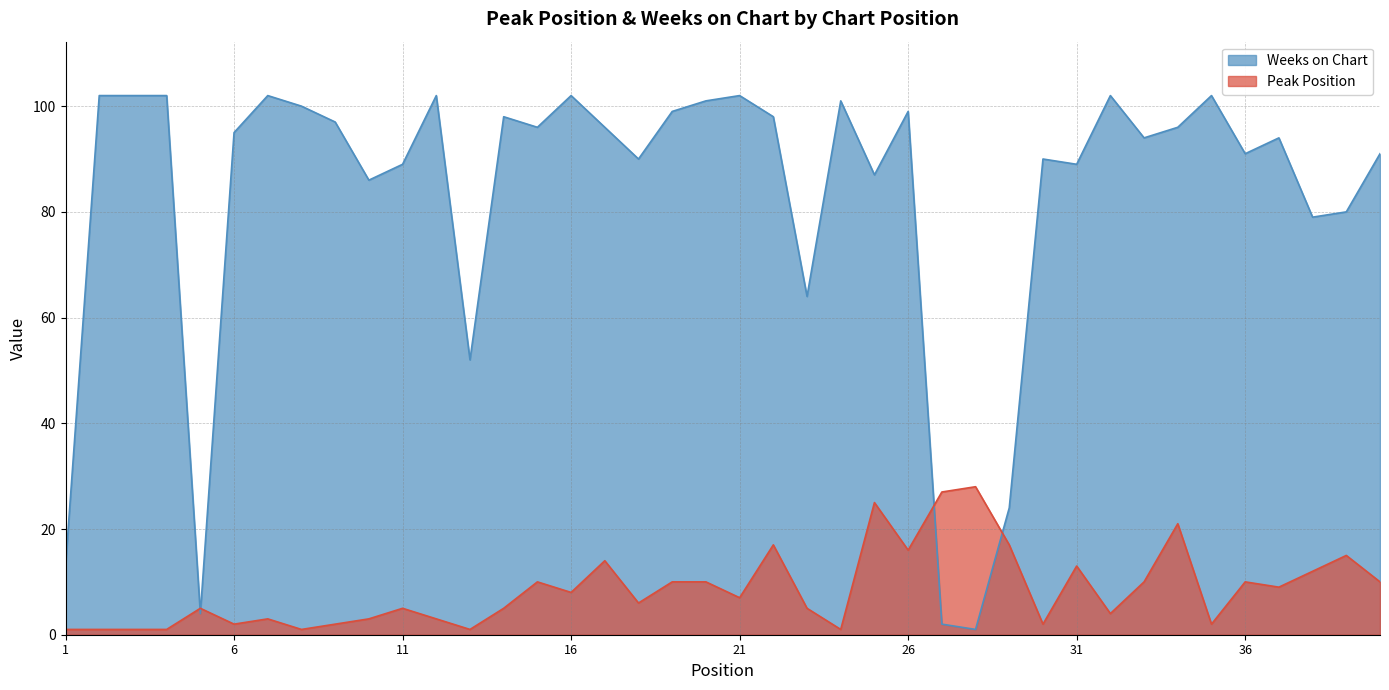

Which label corresponds to the smallest value in the chart?

1